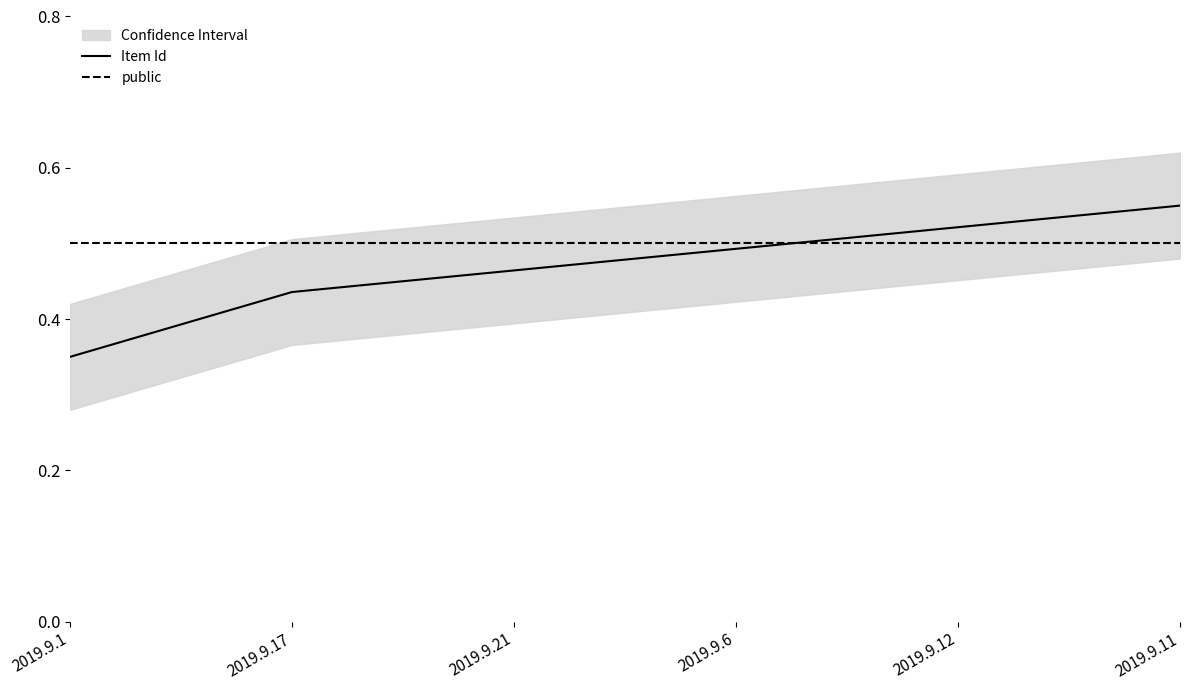

Which series has the largest total across all categories?

public